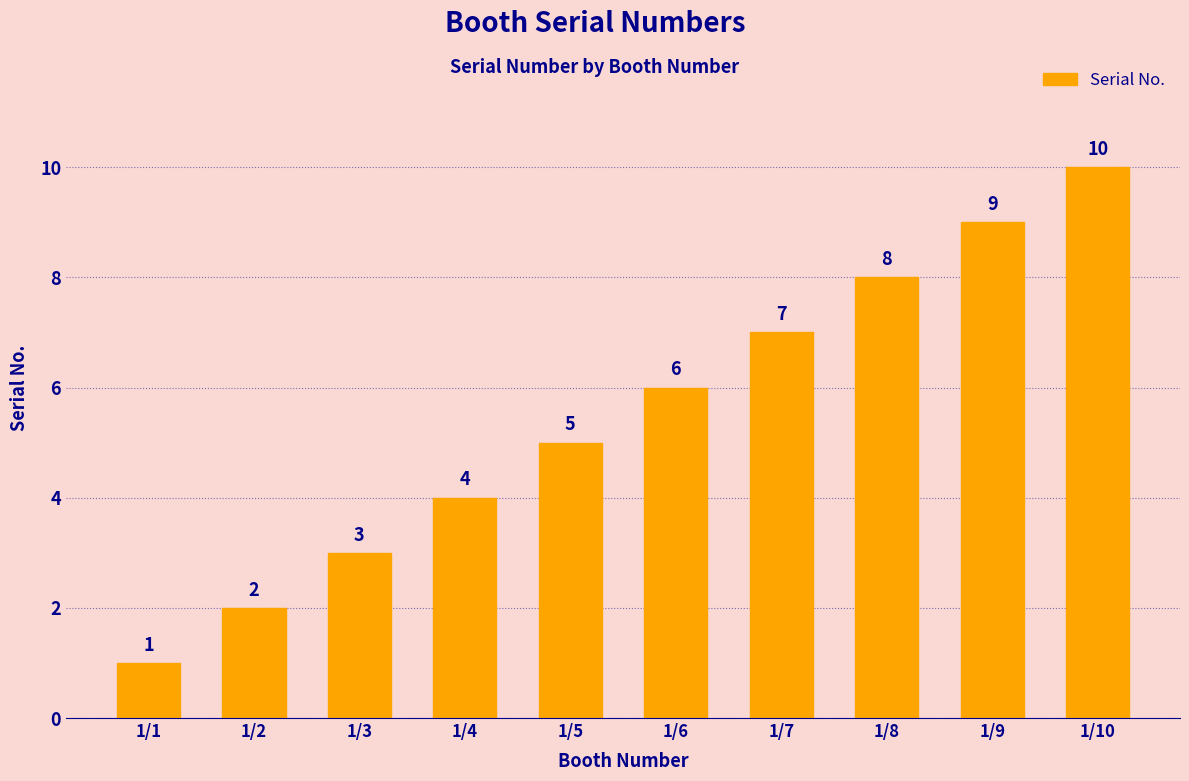

List the labels in order of value, largest first.

1/10, 1/9, 1/8, 1/7, 1/6, 1/5, 1/4, 1/3, 1/2, 1/1